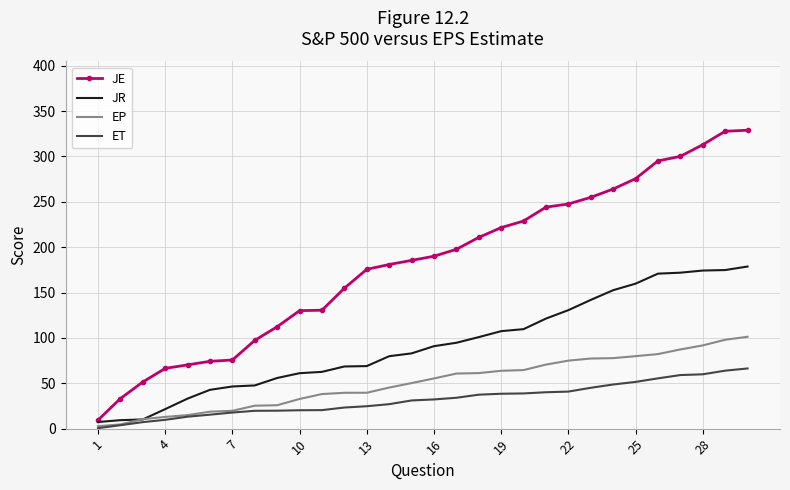

What is the difference between the maximum and minimum values in the JR series?

171.4